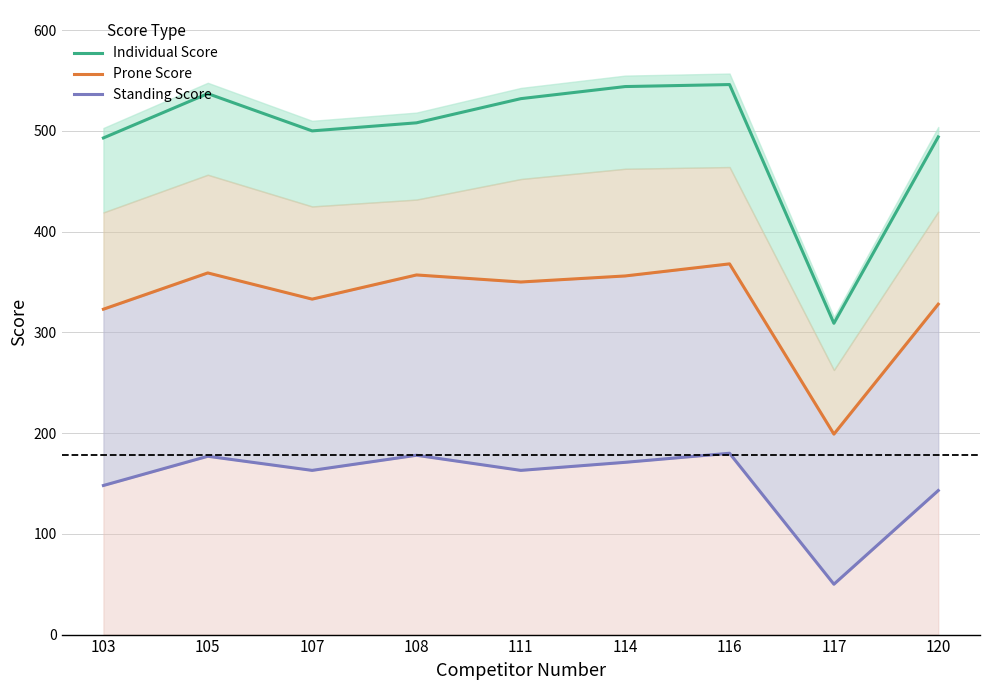

Which category has the highest value across all series?

116